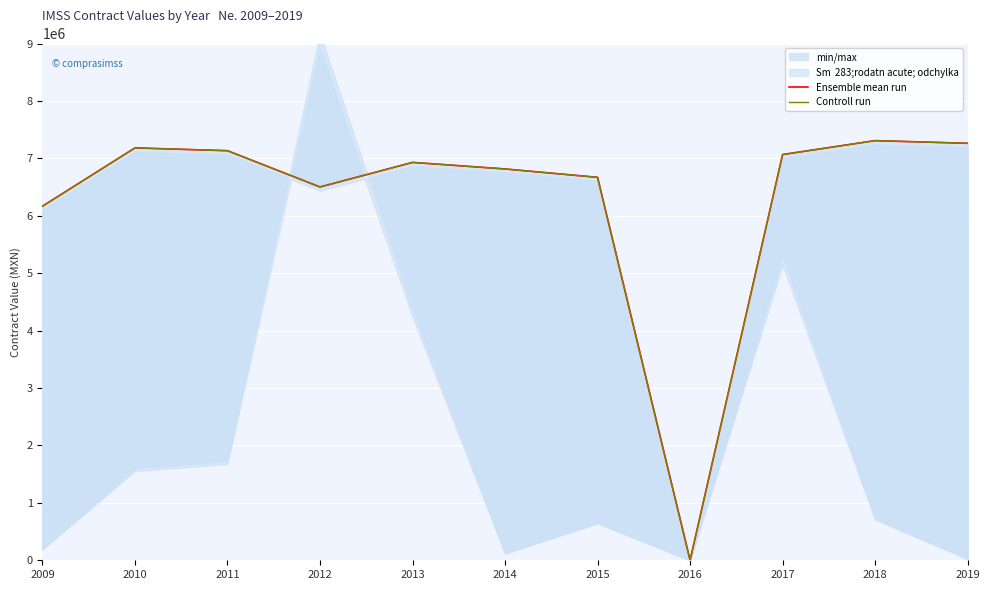

Reading left to right, list all the values displayed in this chart.

Ensemble mean run: 2009=6166263.1	2010=7182000.0	2011=7133214.0	2012=6501222.0	2013=6929526.8	2014=6815067.7	2015=6669161.3	2016=0.0	2017=7066175.5	2018=7308360.0	2019=7262173.4
Controll run: 2009=6166263.1	2010=7182000.0	2011=7133214.0	2012=6501222.0	2013=6929526.8	2014=6815067.7	2015=6669161.3	2016=0.0	2017=7066175.5	2018=7308360.0	2019=7262173.4